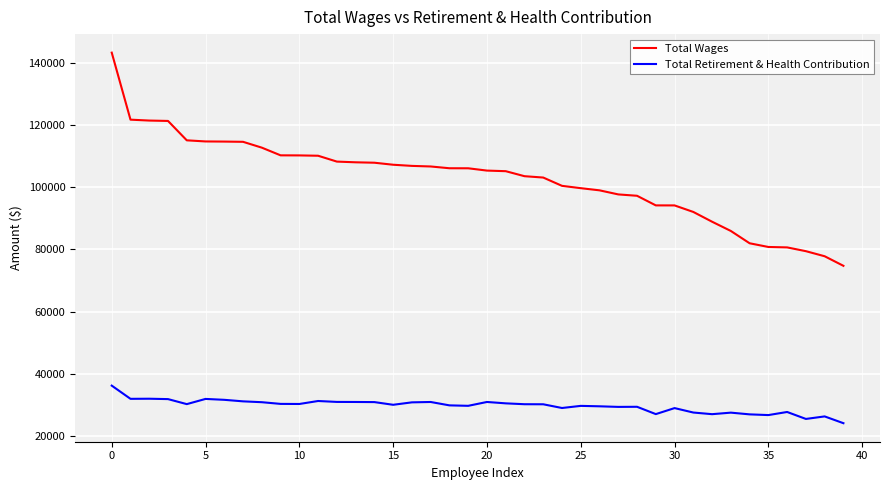

What is the minimum value for Total Retirement & Health Contribution?

24202